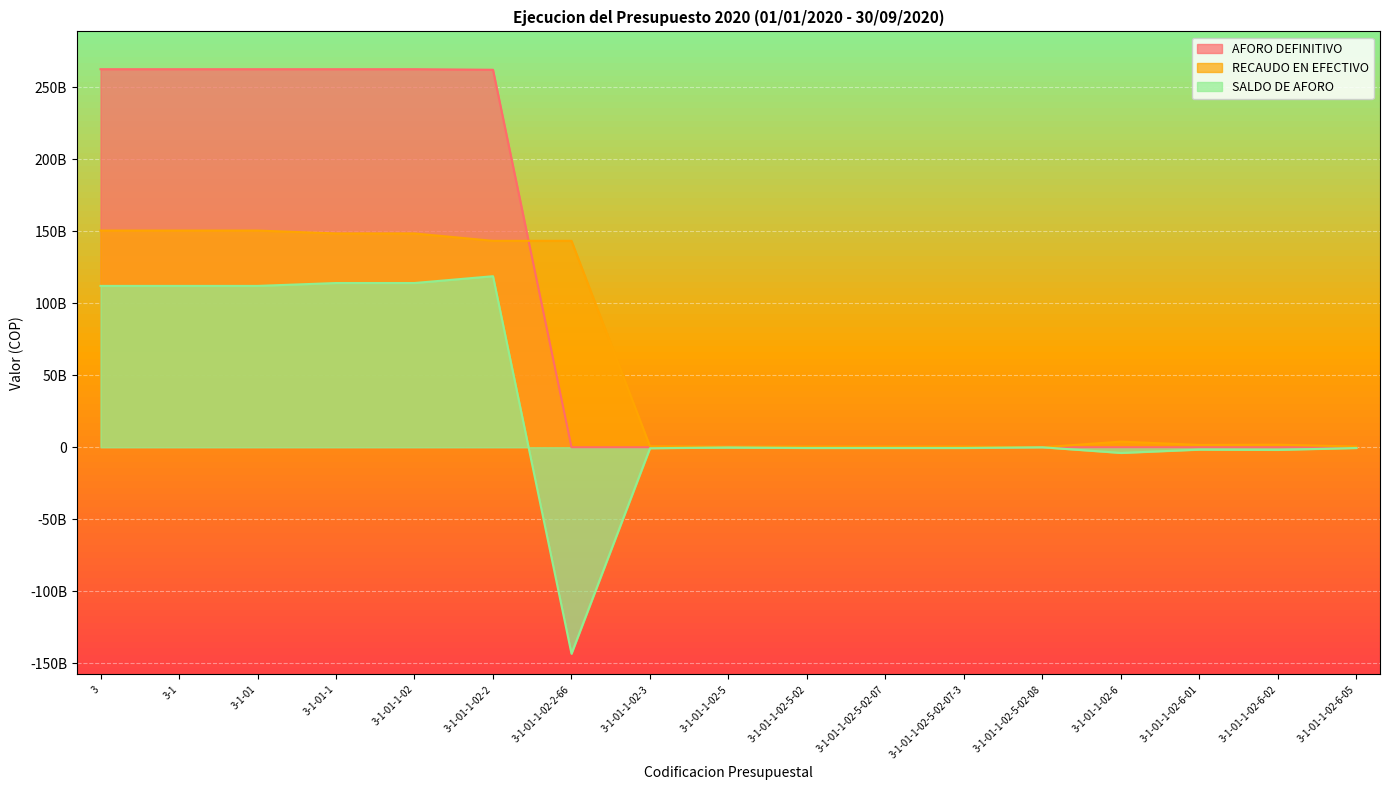

Which has a higher value, 3-1-01-1-02-5 or 3-1-01-1?

3-1-01-1